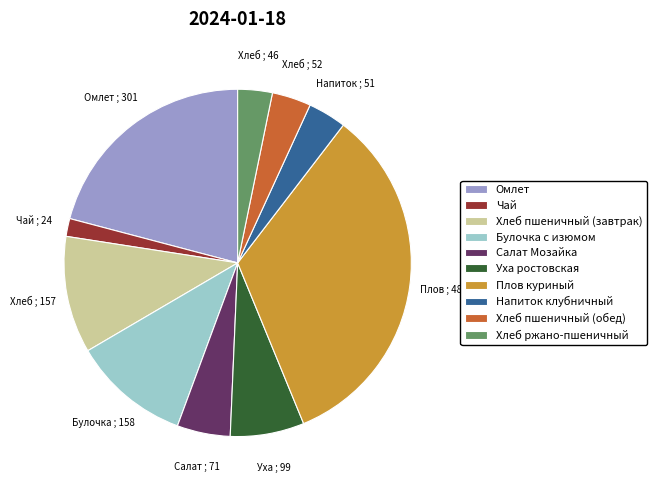

Is Омлет the majority of the pie?

No